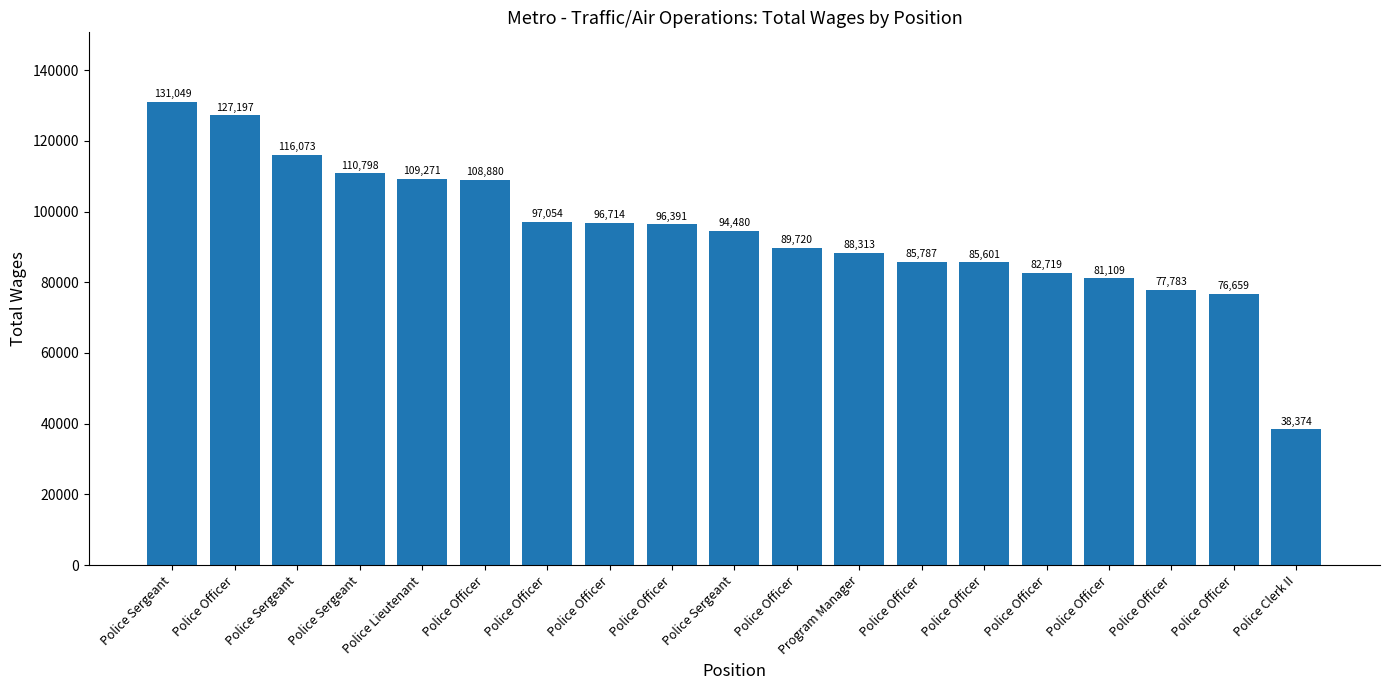

How many bars are there in total?

19